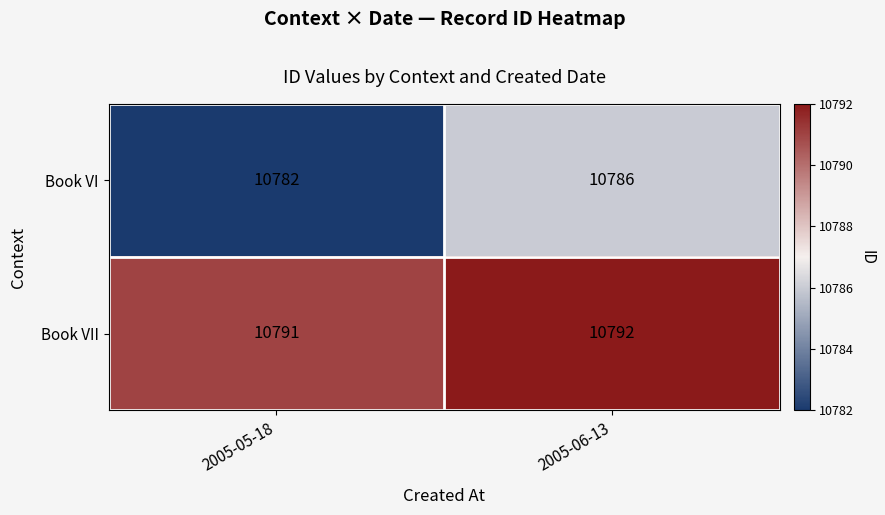

How many data points does each series have?

2